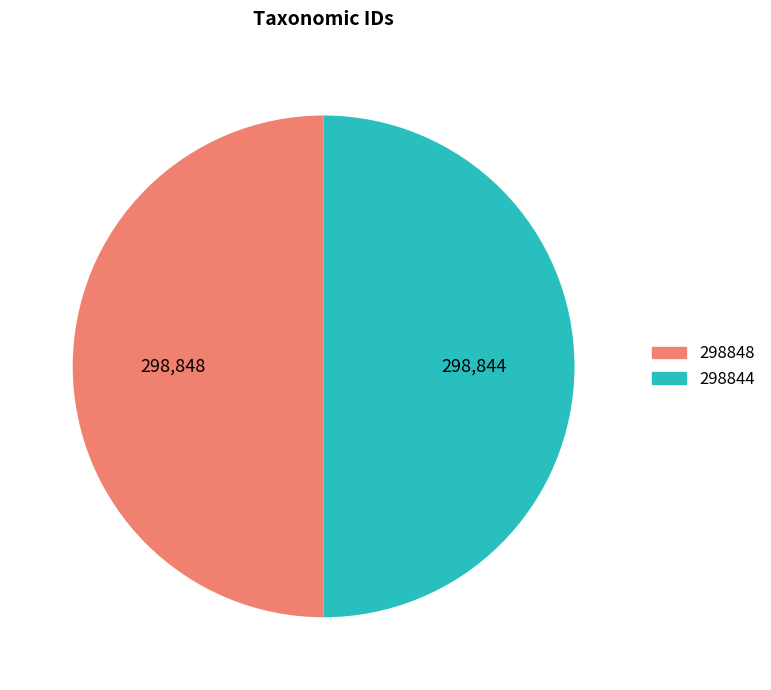

The 298848 slice represents 50% of the pie. True or false?

True